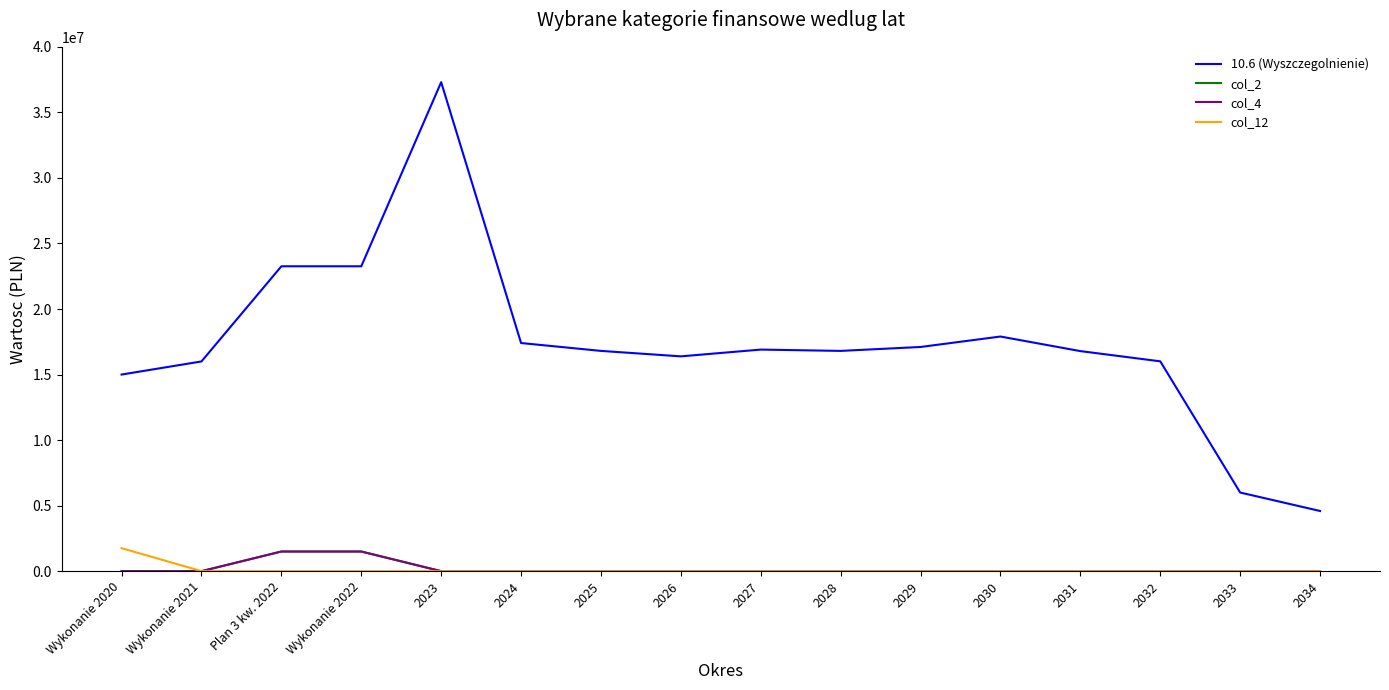

True or false: col_2 has more than 0 points higher than both neighbors.

False